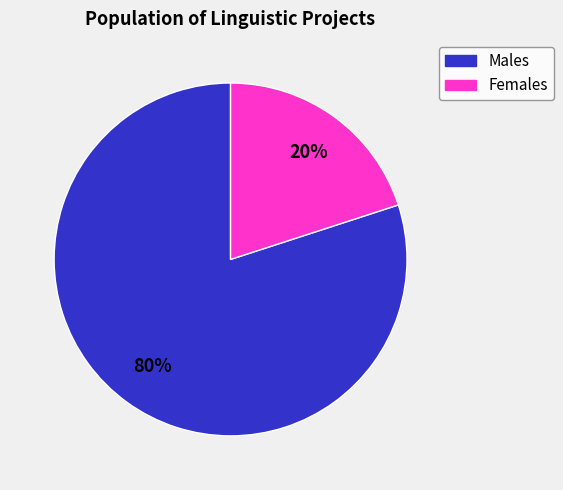

To the nearest percent, what is the difference between the largest and smallest slice percentages?

60%